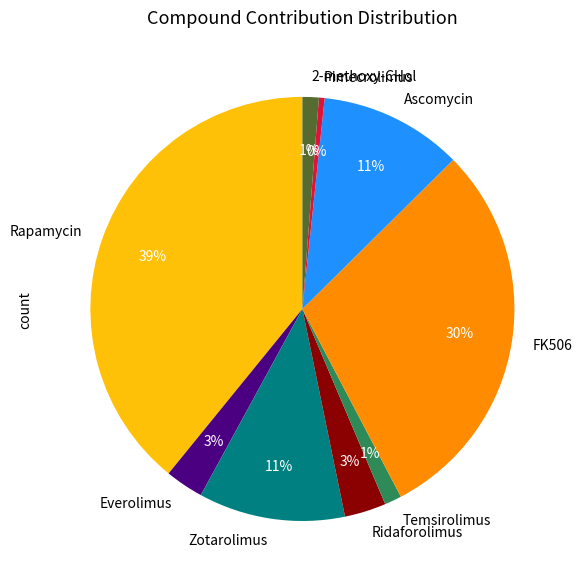

To the nearest percent, what is the difference between the Rapamycin and Temsirolimus slice percentages?

38%